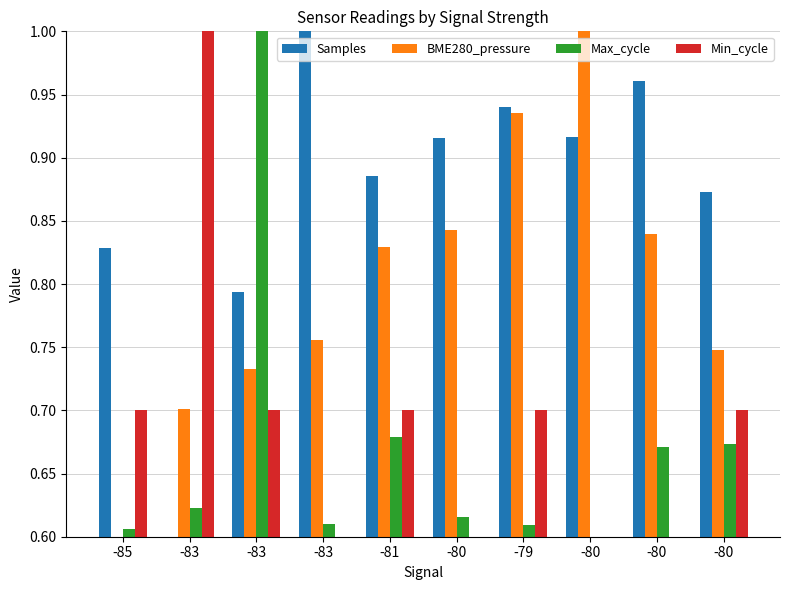

How many categories are shown in the chart?

10